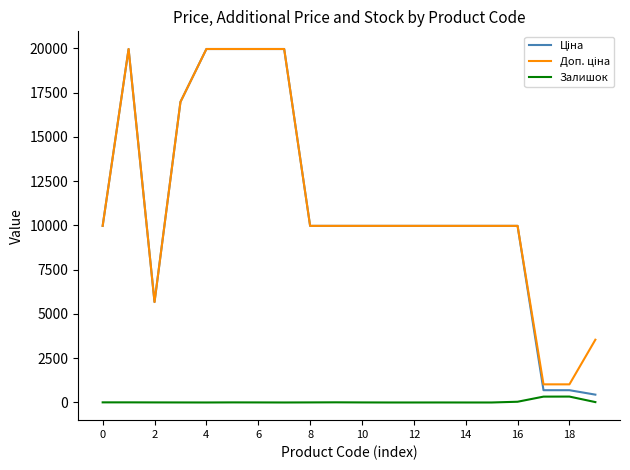

Reading left to right, what are all the values shown in this chart?

Ціна: 9975.0	19964.2	5673.8	16976.3	19964.2	19964.2	19964.2	19964.2	9975.0	9975.0	9975.0	9975.0	9975.0	9975.0	9975.0	9975.0	9975.0	693.7	693.7	443.1
Доп. ціна: 9975.0	19964.2	5673.8	16976.3	19964.2	19964.2	19964.2	19964.2	9975.0	9975.0	9975.0	9975.0	9975.0	9975.0	9975.0	9975.0	9975.0	1024.6	1024.6	3545.0
Залишок: 7.0	7.0	4.0	2.0	0.0	5.0	3.0	0.0	4.0	9.0	3.0	0.0	0.0	1.0	0.0	0.0	42.0	331.0	334.0	22.0